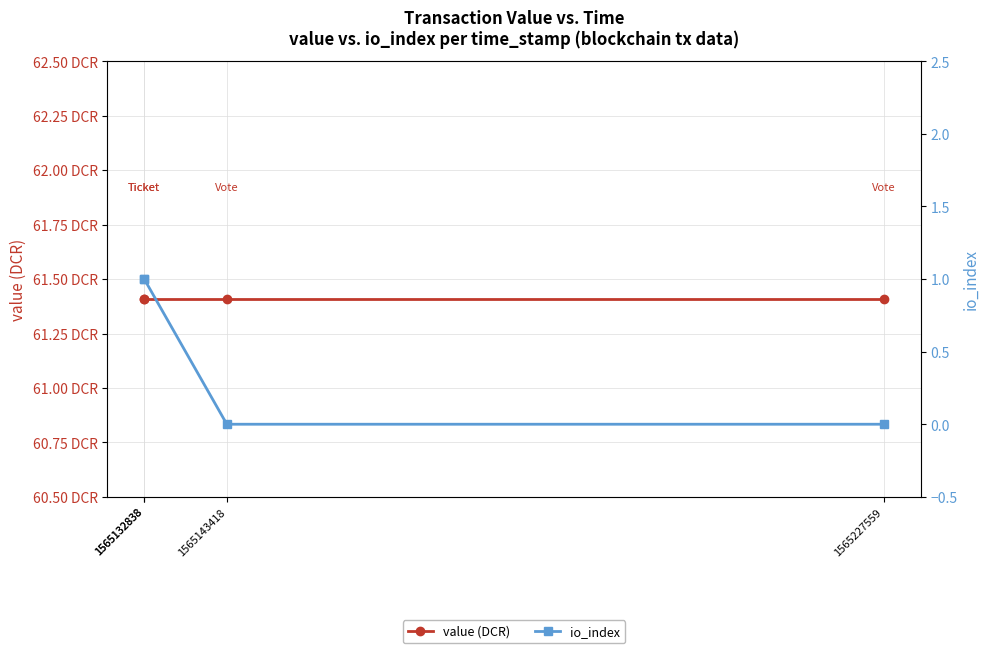

Is it true that io_index equals 0.4 at 1565143418?

False